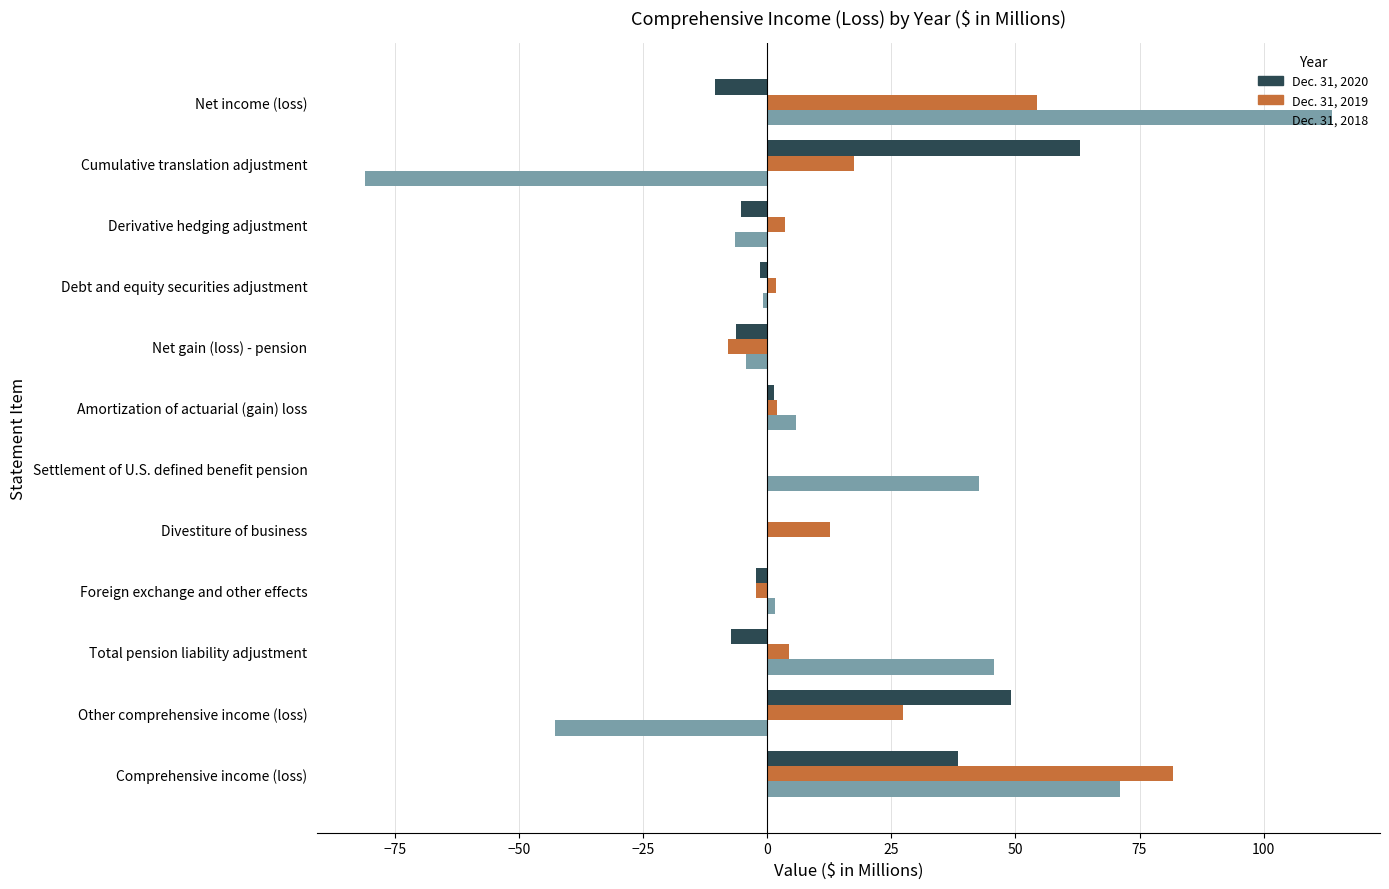

At which category is the sum across all series the highest?

Comprehensive income (loss)